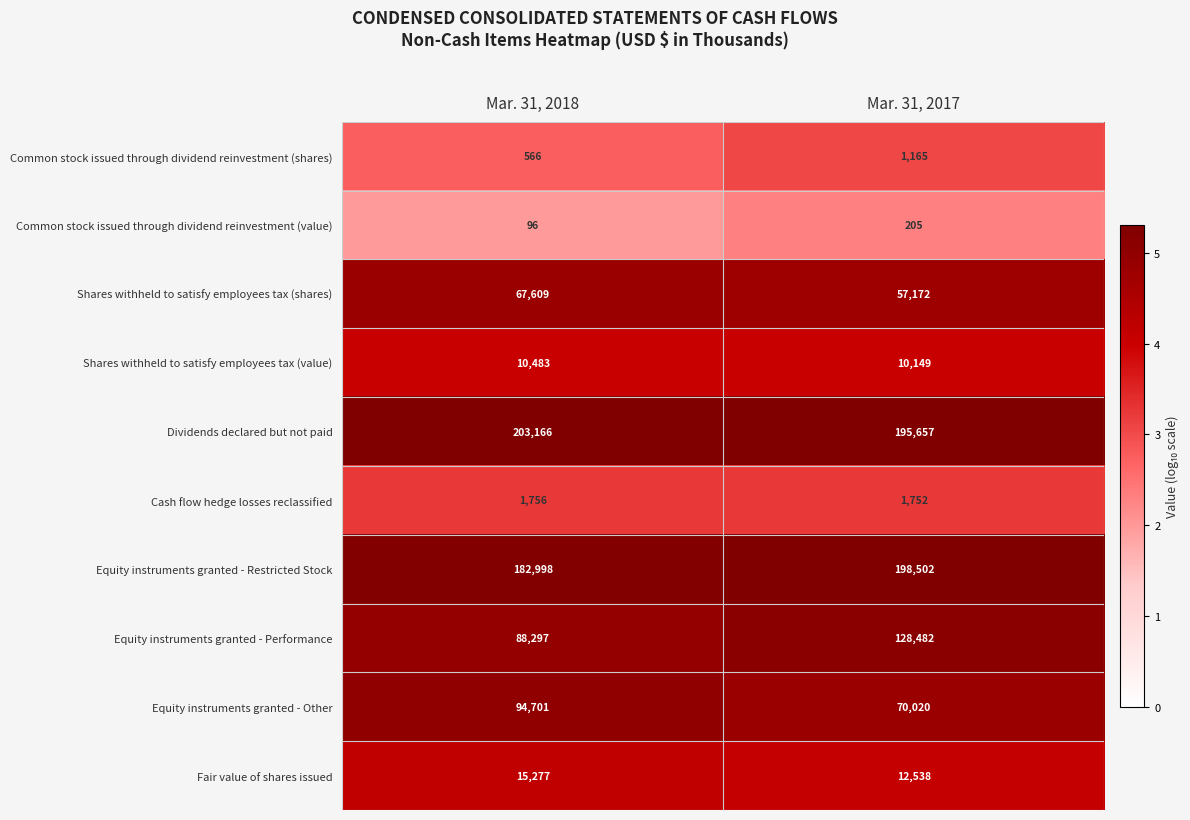

Reading left to right, what are all the values shown in this chart?

Common stock issued through dividend reinvestment (shares): 566	1165
Common stock issued through dividend reinvestment (value): 96	205
Shares withheld to satisfy employees tax (shares): 67609	57172
Shares withheld to satisfy employees tax (value): 10483	10149
Dividends declared but not paid: 203166	195657
Cash flow hedge losses reclassified: 1756	1752
Equity instruments granted - Restricted Stock: 182998	198502
Equity instruments granted - Performance: 88297	128482
Equity instruments granted - Other: 94701	70020
Fair value of shares issued: 15277	12538